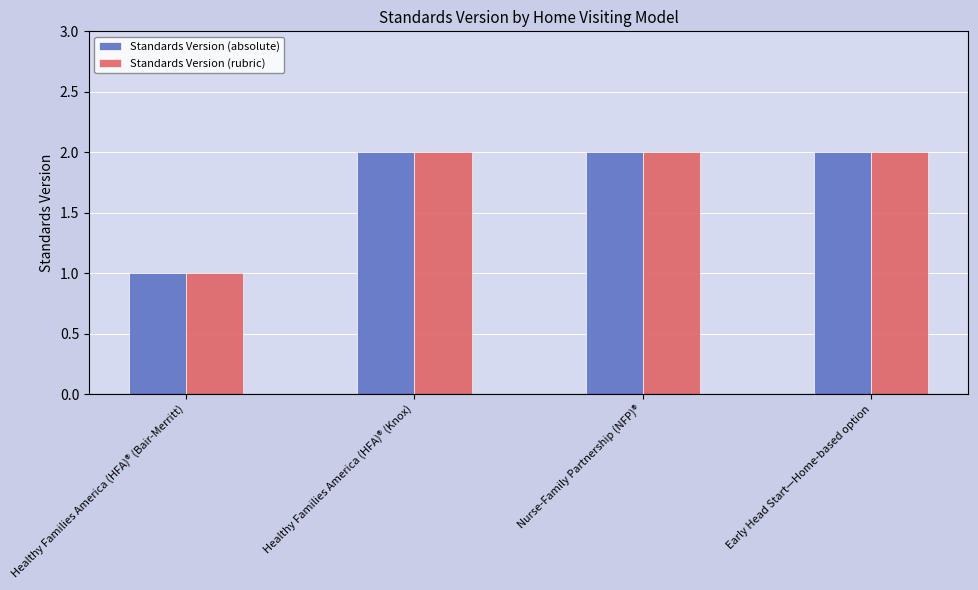

What is the total value across all series at Healthy Families America (HFA)® (Knox)?

4